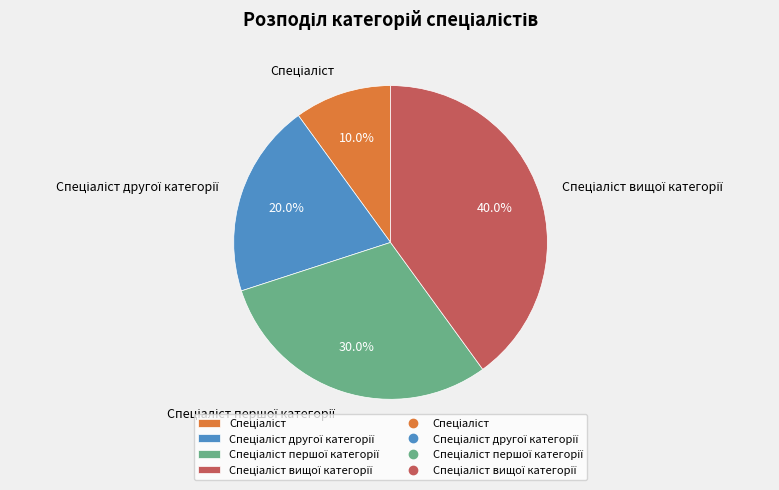

To the nearest percent, what is the average slice percentage?

25%